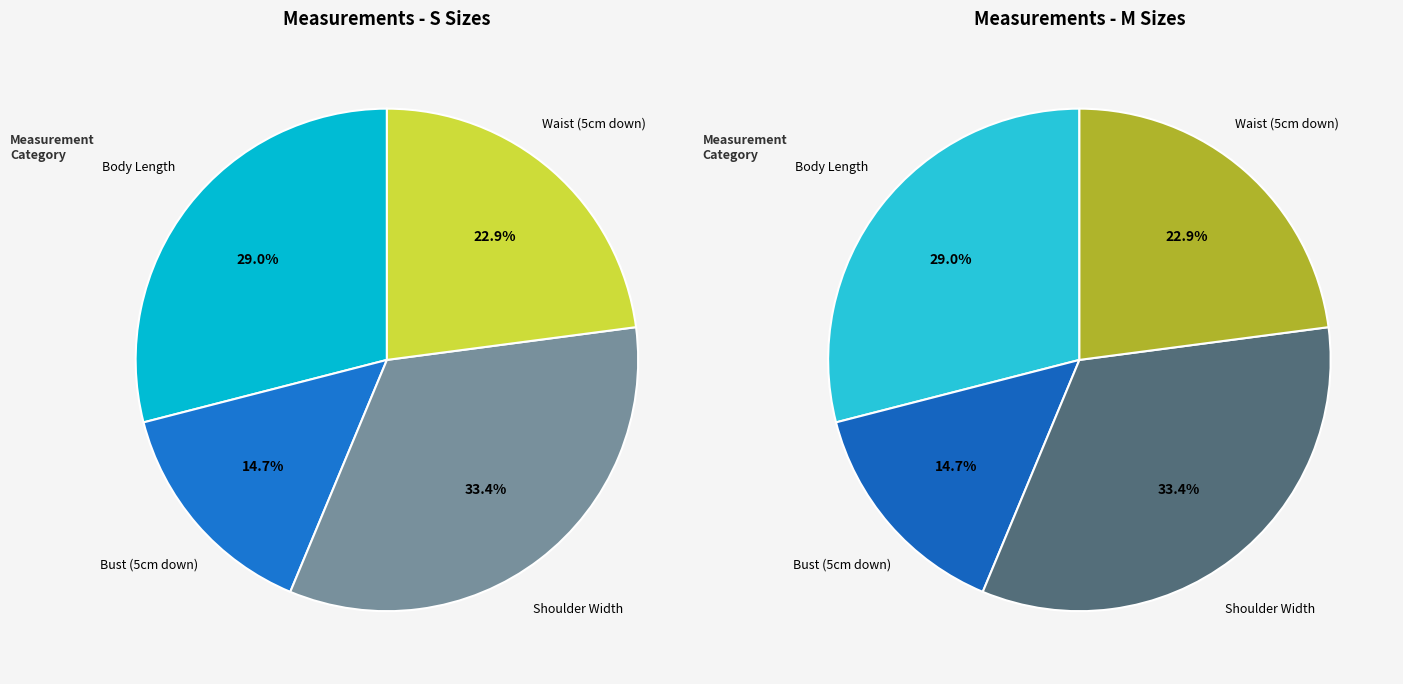

Is there a majority slice in this chart?

No